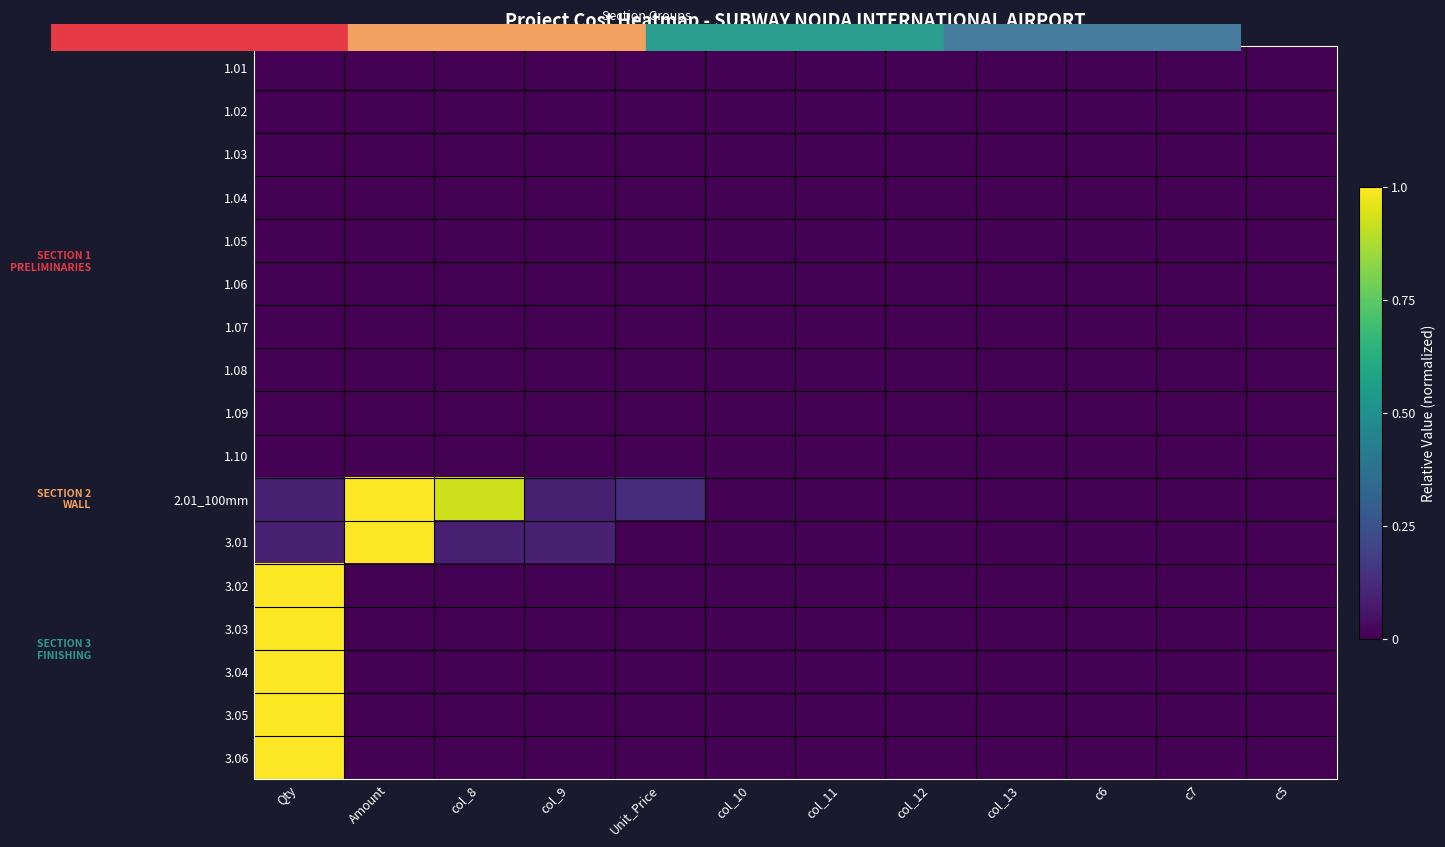

Which series has the largest total across all categories?

2.01_100mm